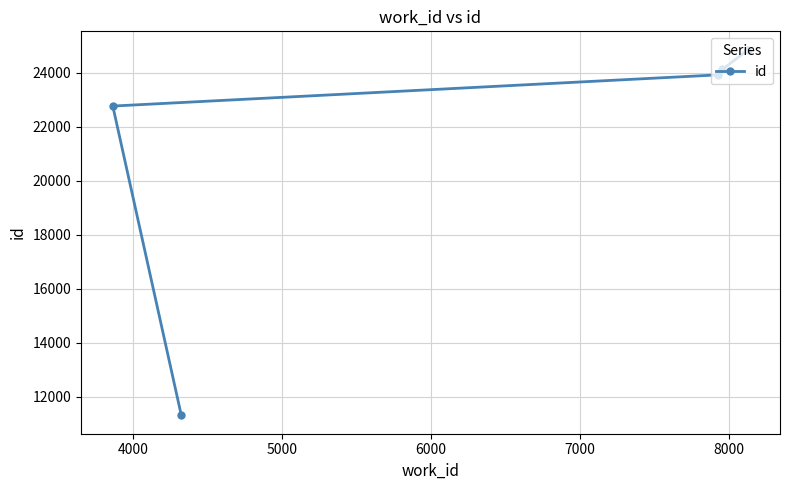

What is the sum of all values?

106998